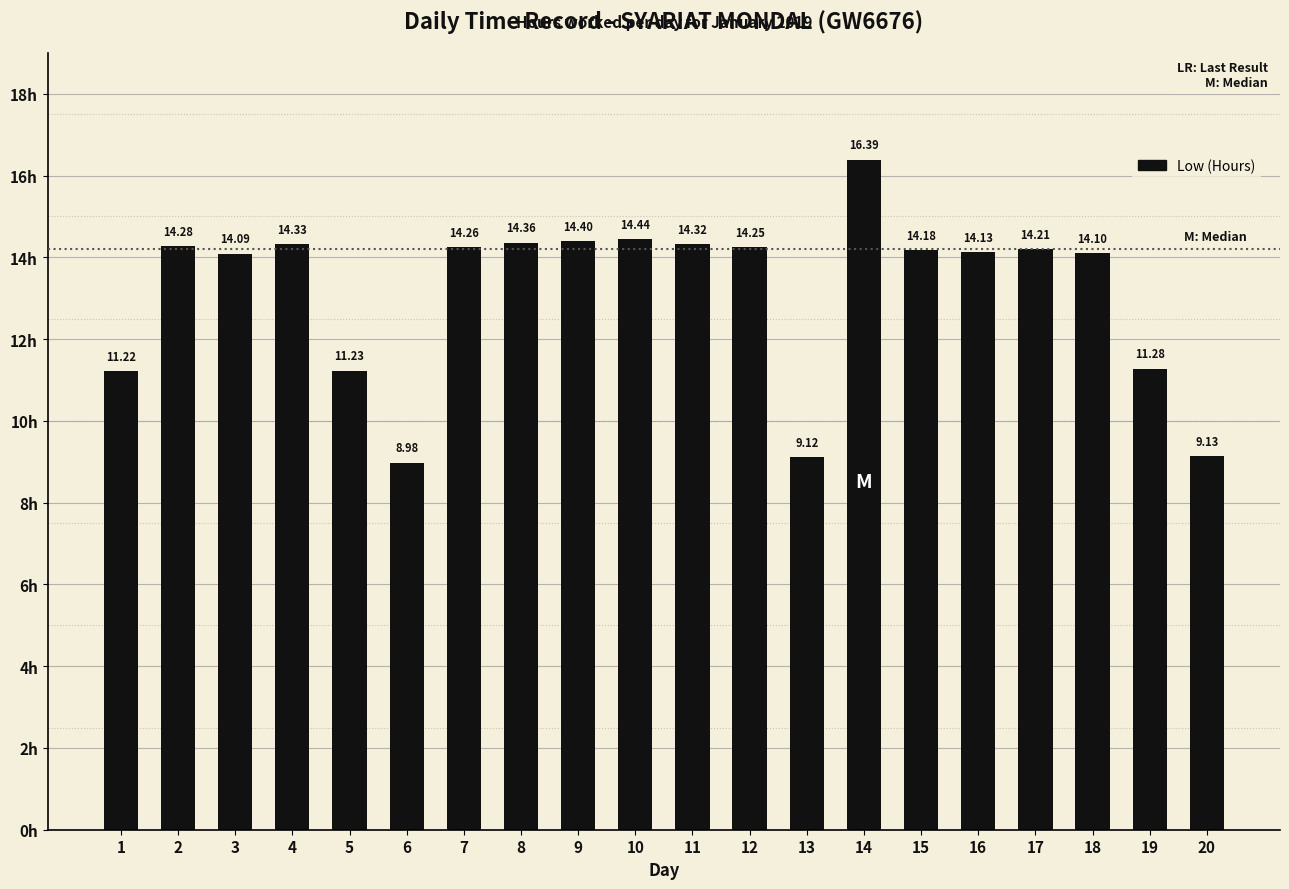

Rank the categories by value from highest to lowest.

14, 10, 9, 8, 4, 11, 2, 7, 12, 17, 15, 16, 18, 3, 19, 5, 1, 20, 13, 6